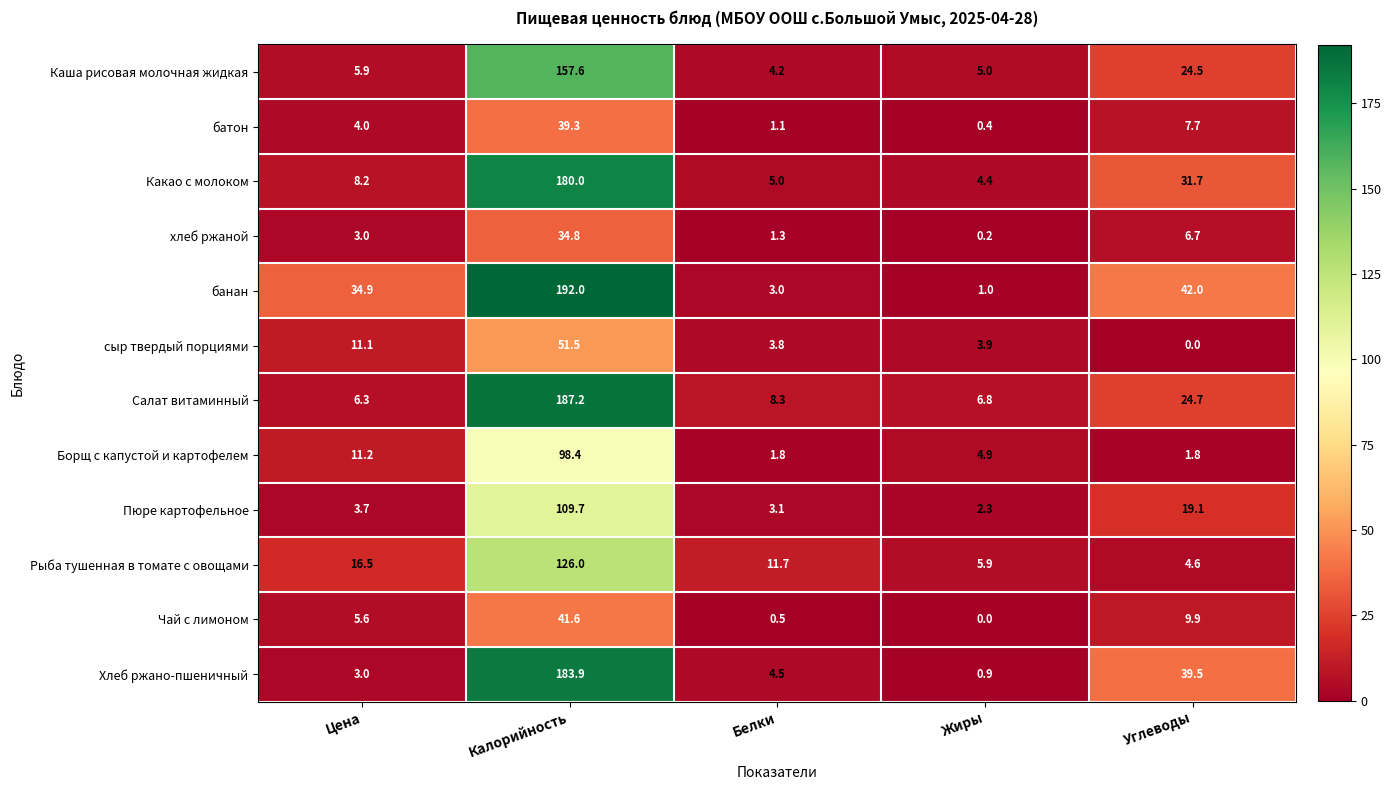

How many data points in Рыба тушенная в томате с овощами are above 11?

3